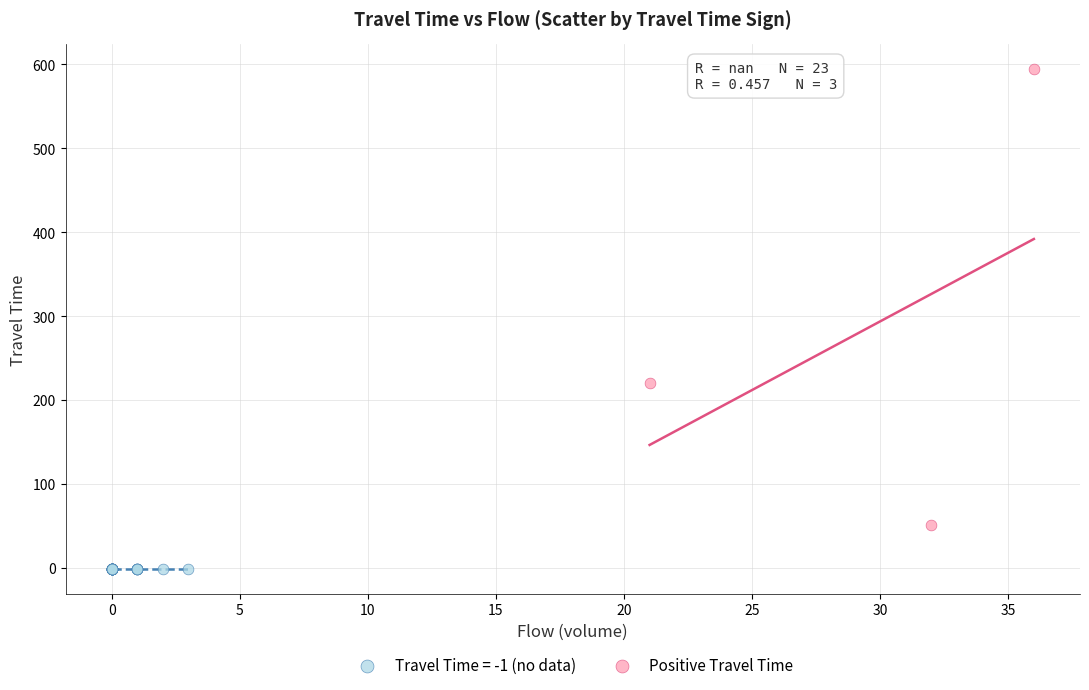

Which series contains the lowest Y value?

Travel Time = -1 (no data)